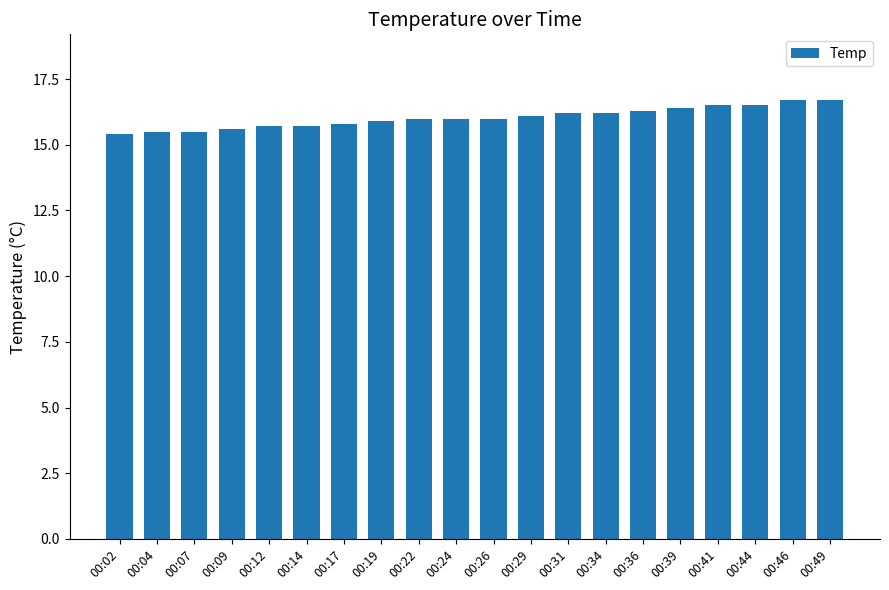

True or false: the data shows 5.9 at 00:12.

False